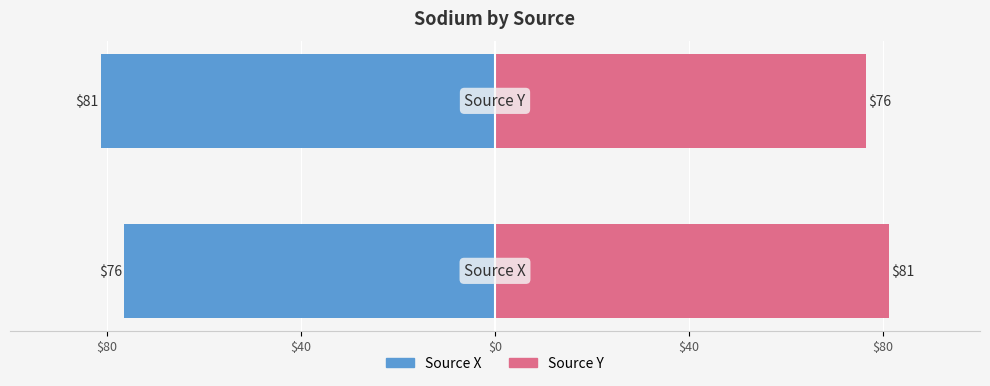

What is the difference between the Source X values at $80 and $40?

4.8